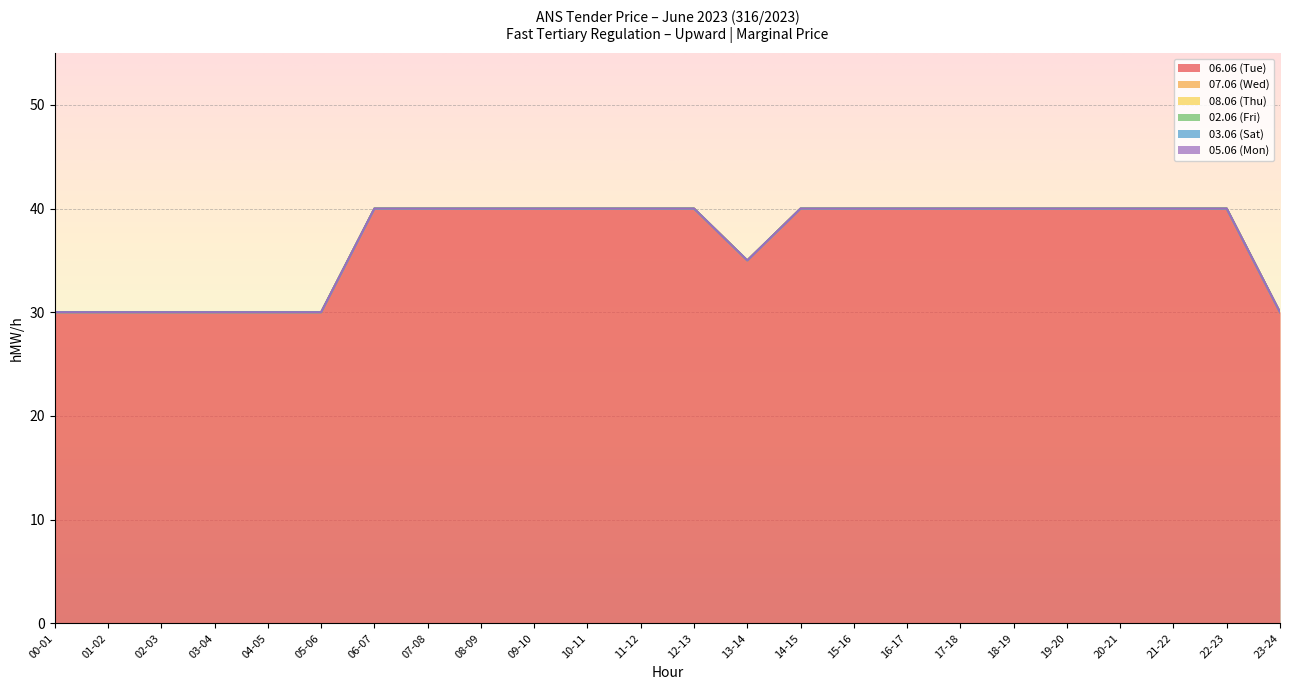

Which series changed the most between 06-07 and 14-15?

06.06 (Tue)